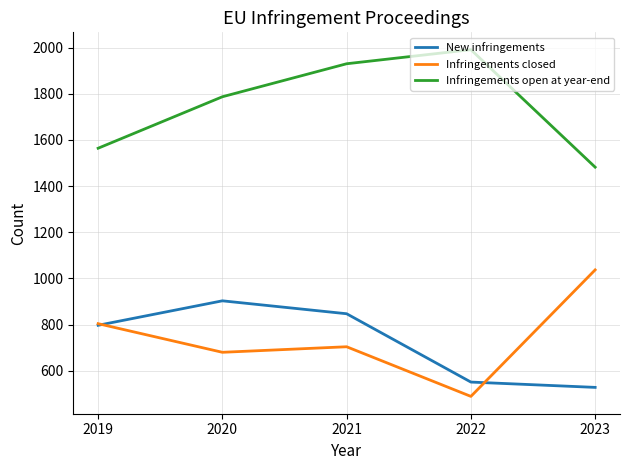

Which series has the largest total across all categories?

Infringements open at year-end